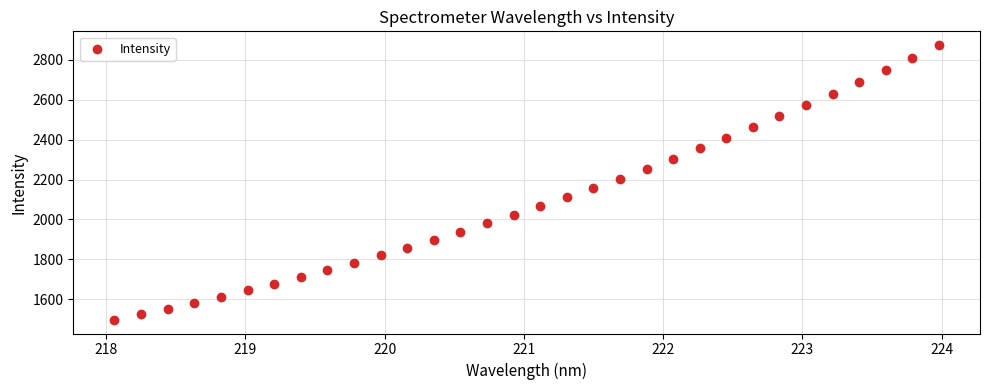

What is the range of Y values (max minus min)?

1377.1